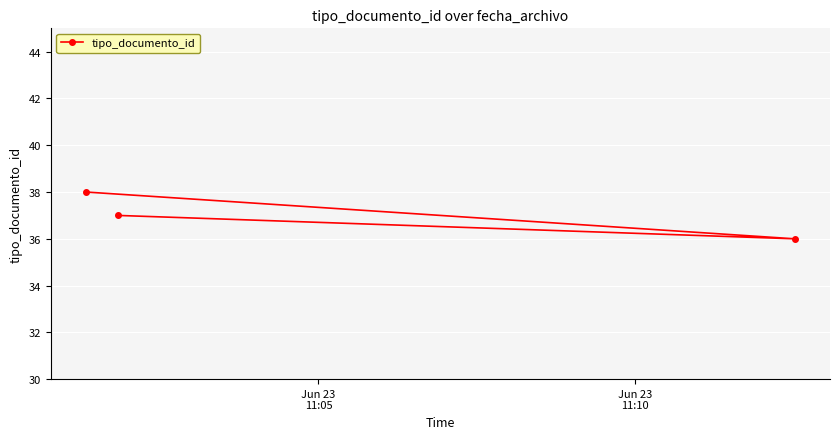

What is the value of the 1st point from the left?

38